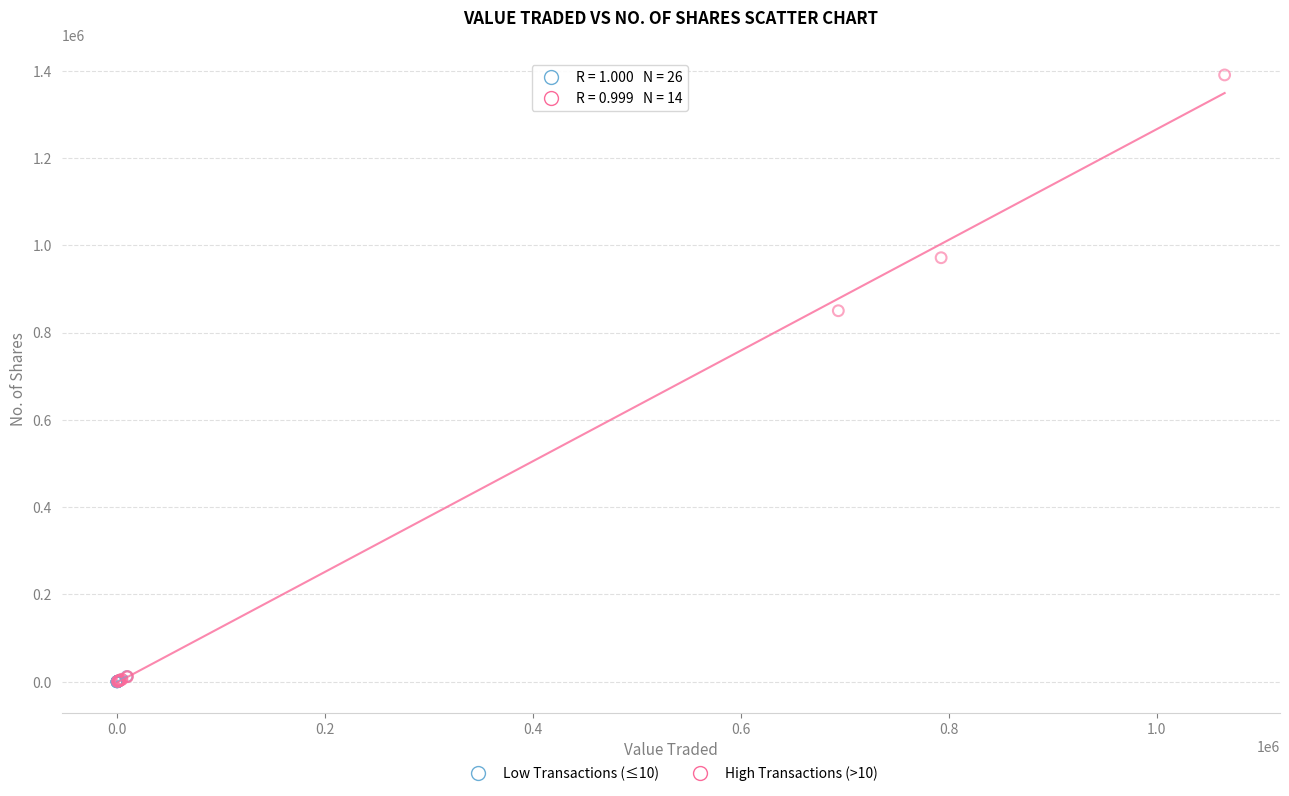

What are all the series names shown in the legend?

Low Transactions (≤10), High Transactions (>10)